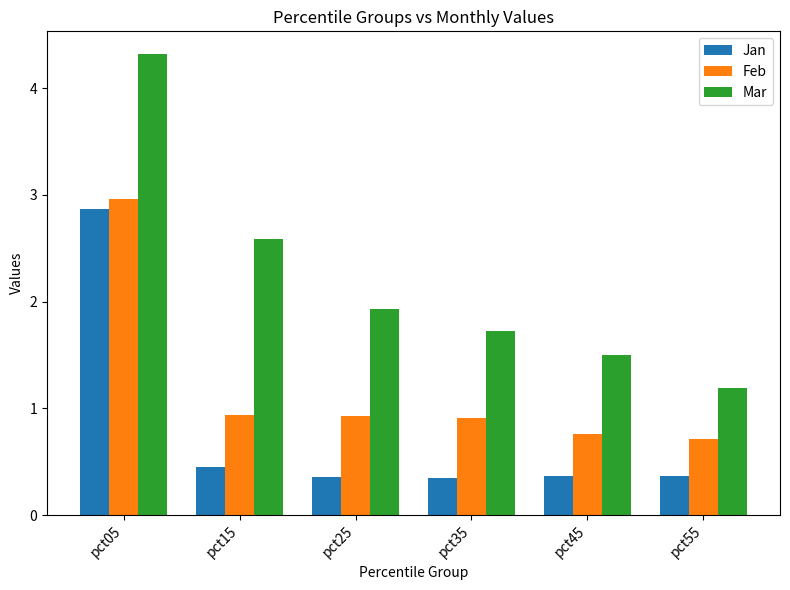

What is the difference between the second highest and minimum values in the Mar series?

1.4